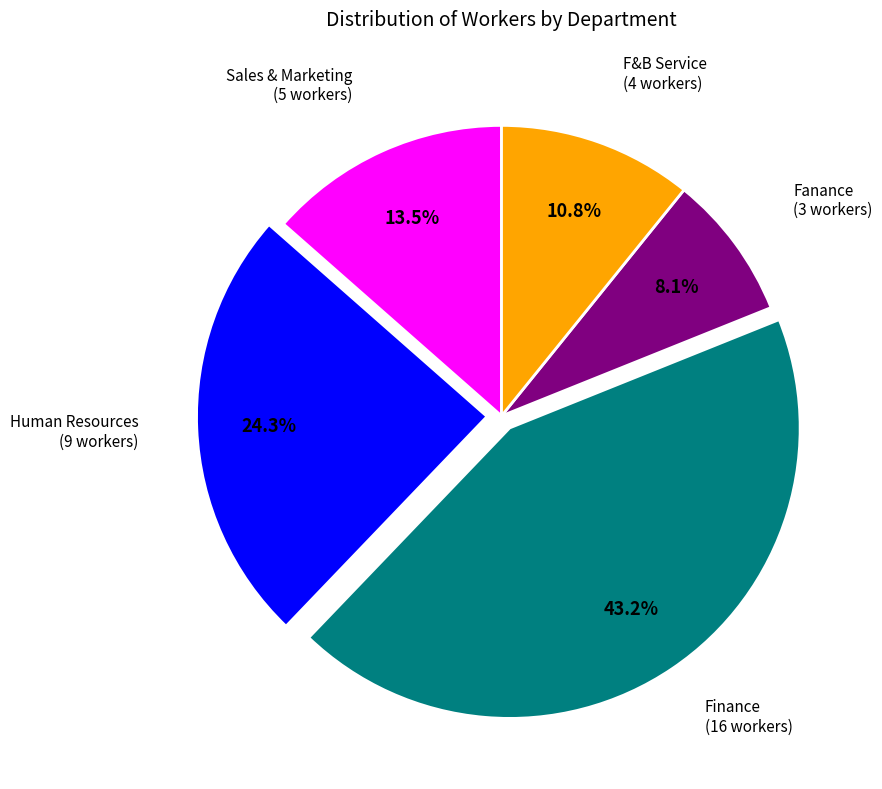

Does any single category account for the majority?

No